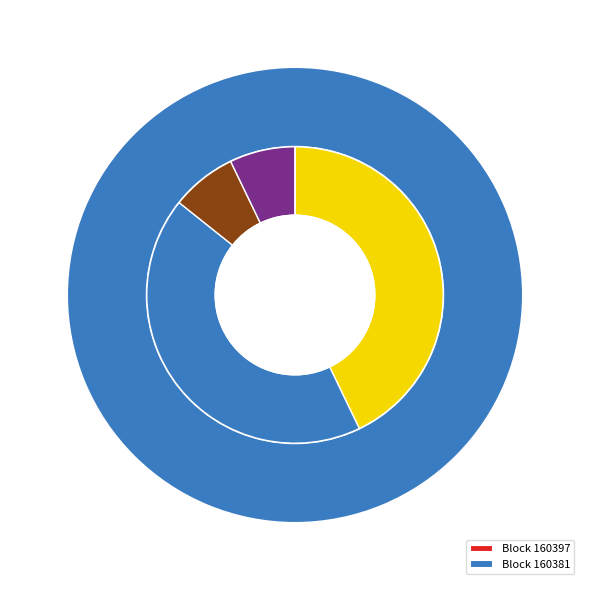

What is the total percentage of 160381 and 160397?

100.0%